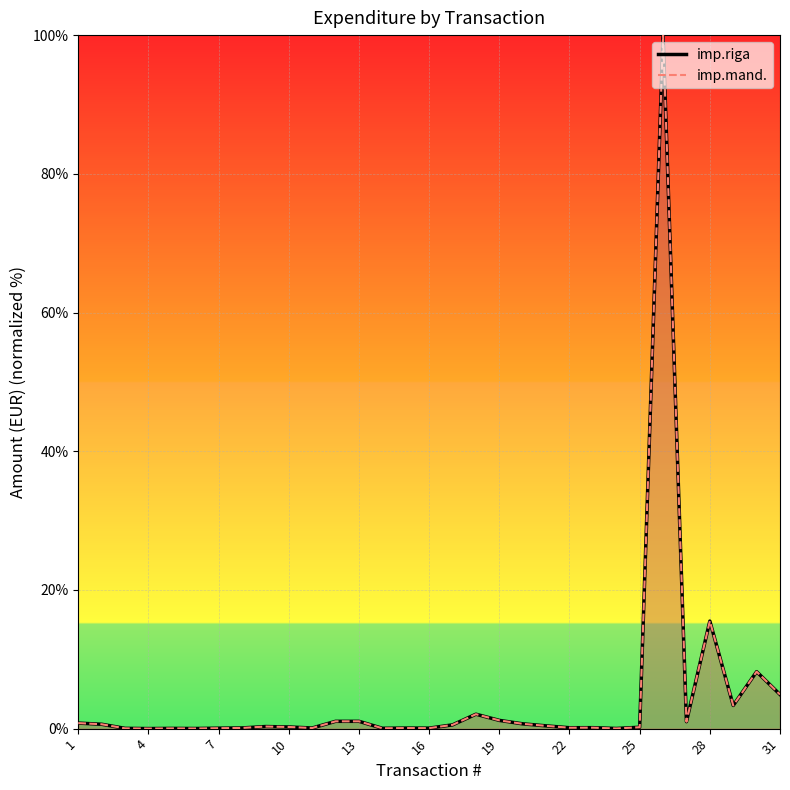

What is the difference between the maximum and minimum values in the imp.riga series?

100.0